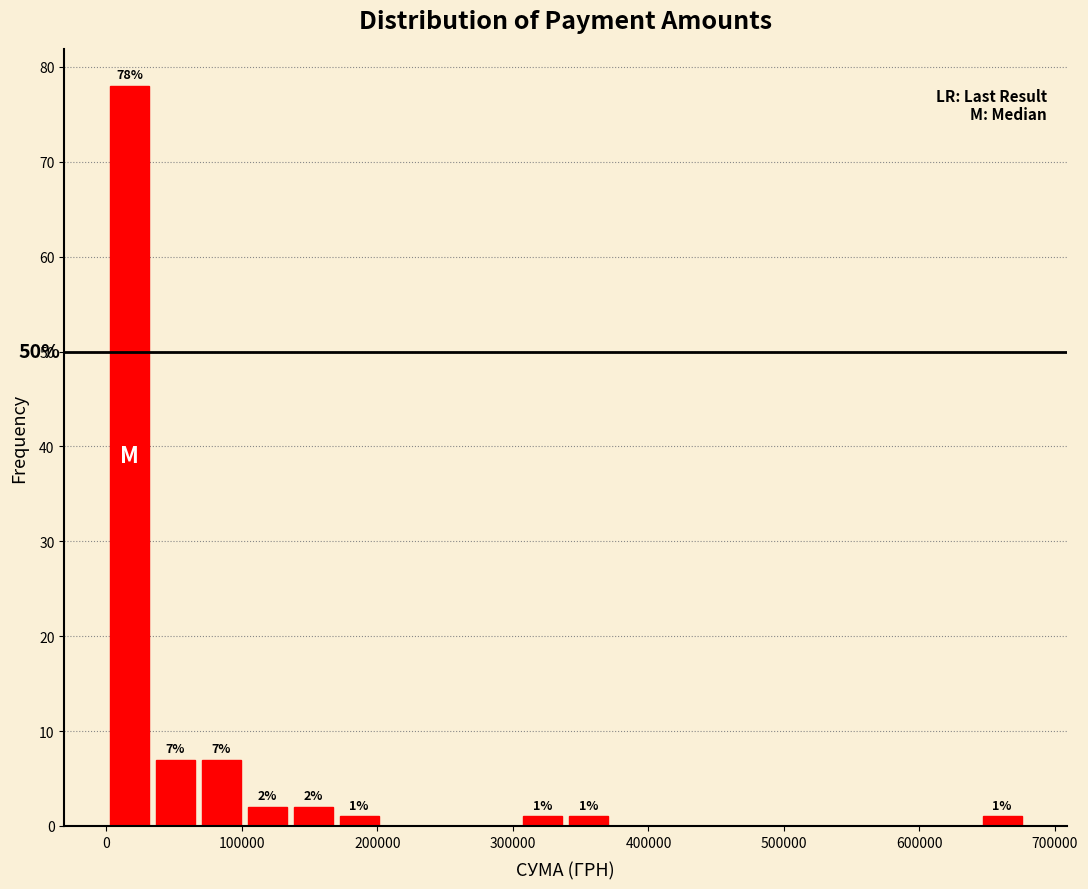

Read against the x-axis, roughly where is the centre of the tallest bar?

20000